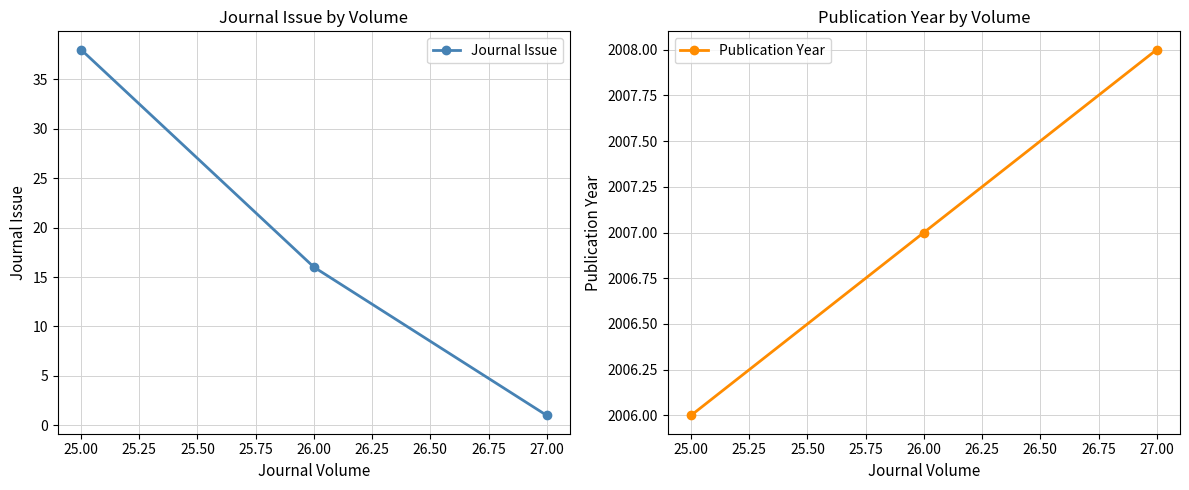

What is the value of the Journal Issue point at the 3rd from the left?

1